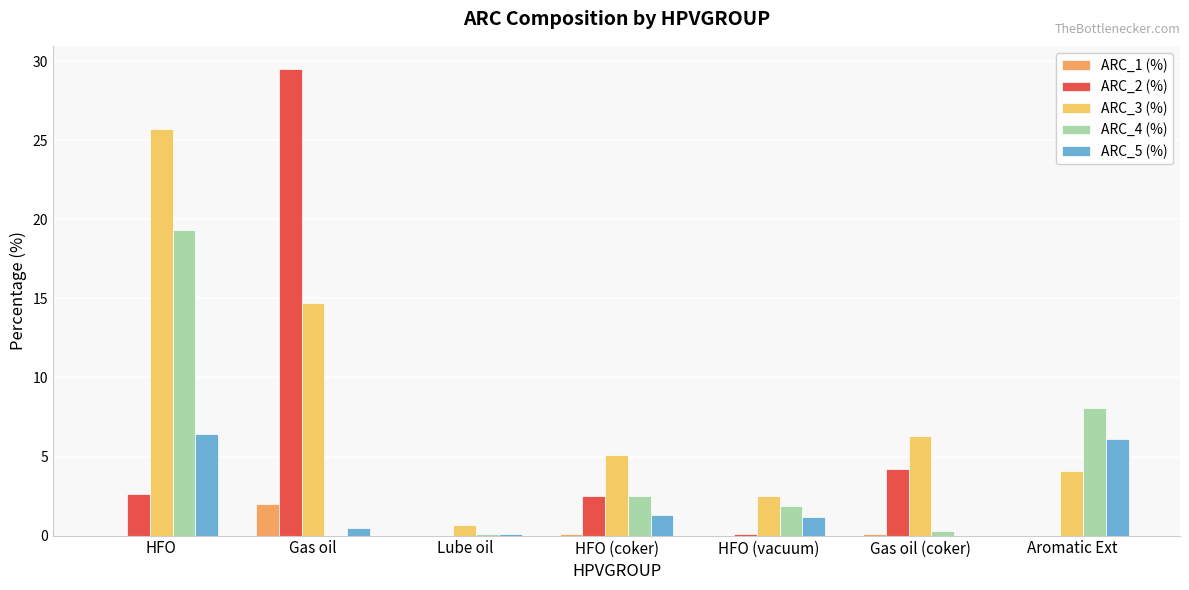

What is the label of the 7th bar from the right?

HFO